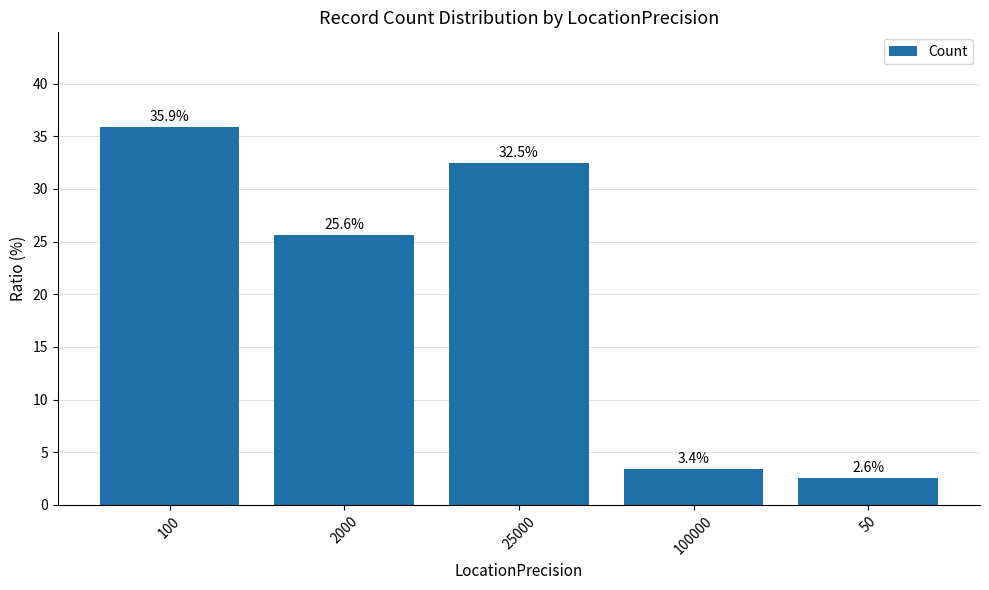

Count the number of data series in this chart.

1